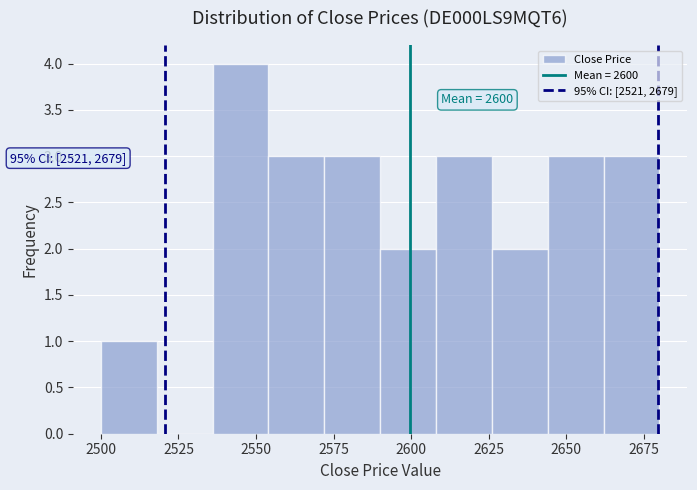

Around what value on the x-axis is the tallest bar? Give the approximate position of its centre, as read against the axis.

2545